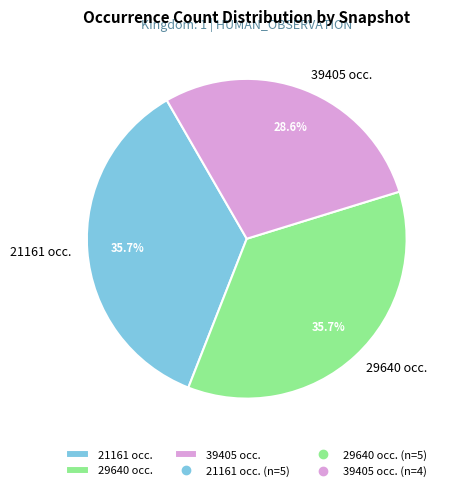

Which slice is the smallest?

39405 occ.